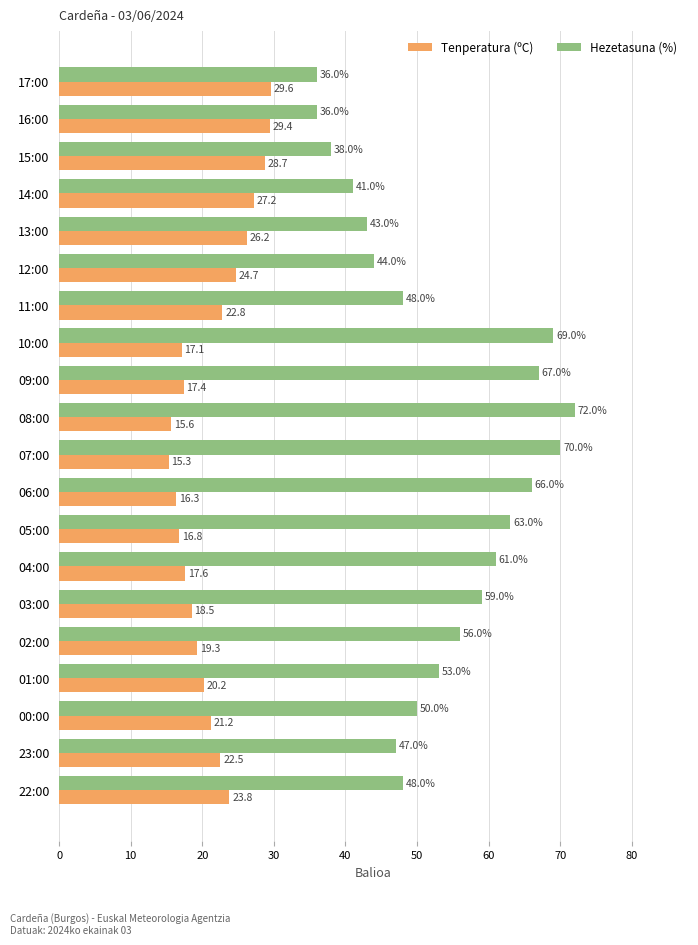

Is the value of Tenperatura (ºC) at 01:00 greater than the value of Hezetasuna (%) at 02:00?

No